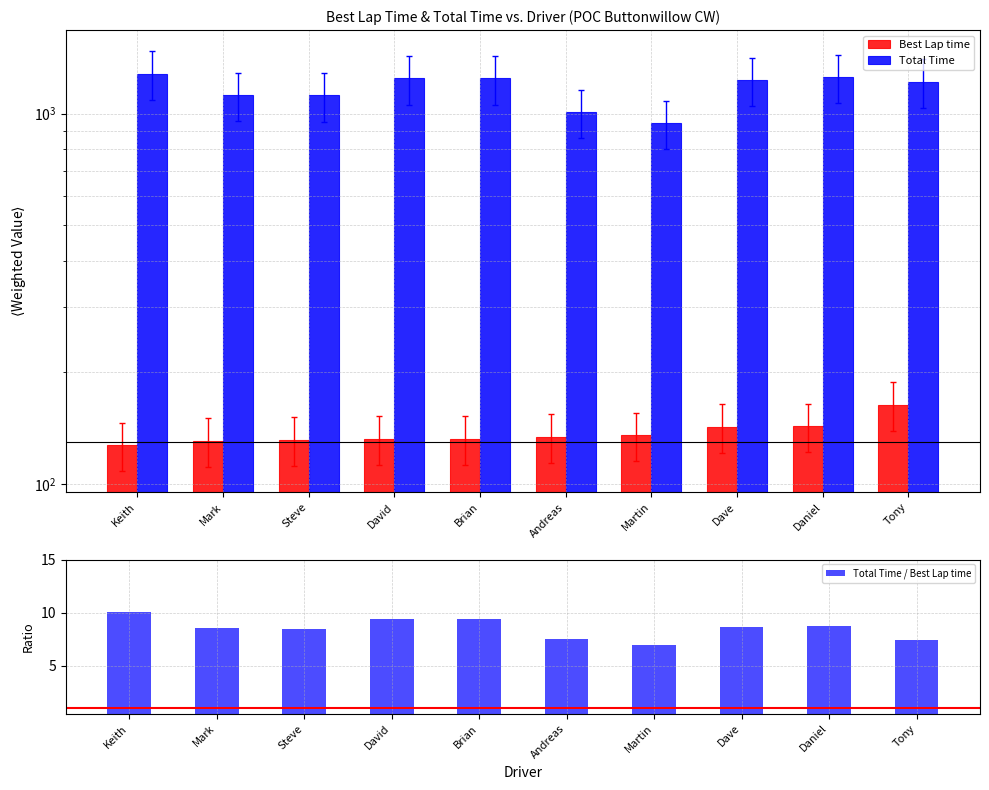

What is the value of the Best Lap time bar at the 5th from the left?

132.3